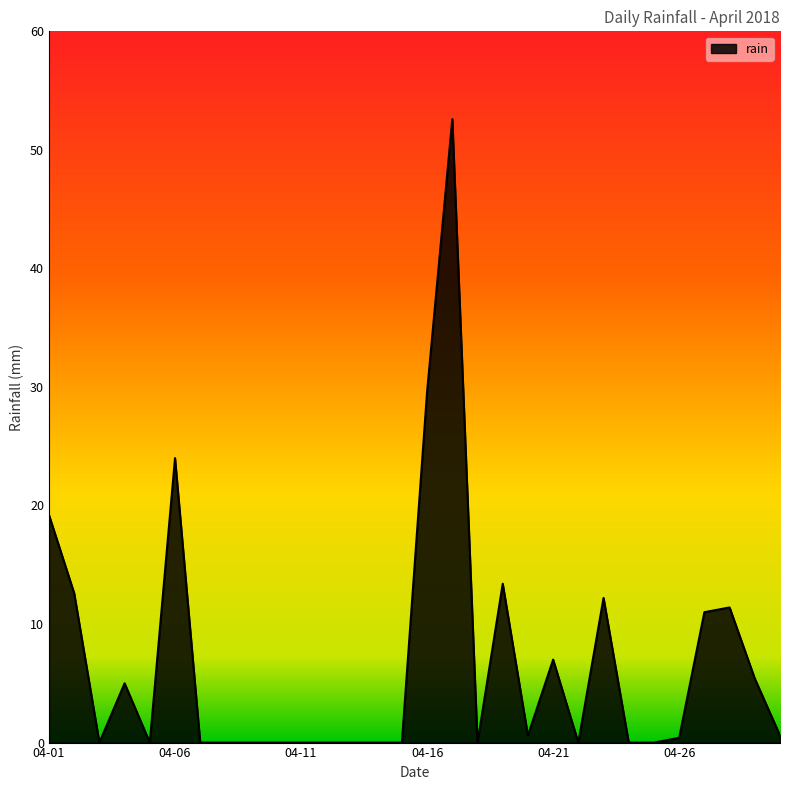

What is the difference between the maximum and minimum values?

52.6